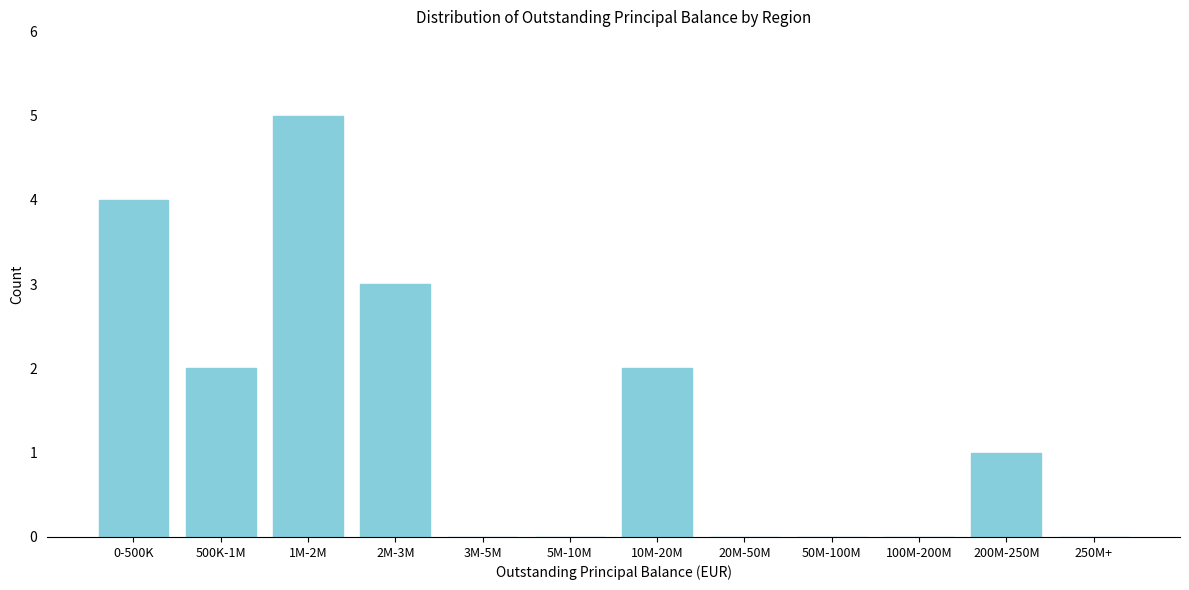

Reading right to left, list all the values displayed in this chart.

250M+=0	200M-250M=1	100M-200M=0	50M-100M=0	20M-50M=0	10M-20M=2	5M-10M=0	3M-5M=0	2M-3M=3	1M-2M=5	500K-1M=2	0-500K=4